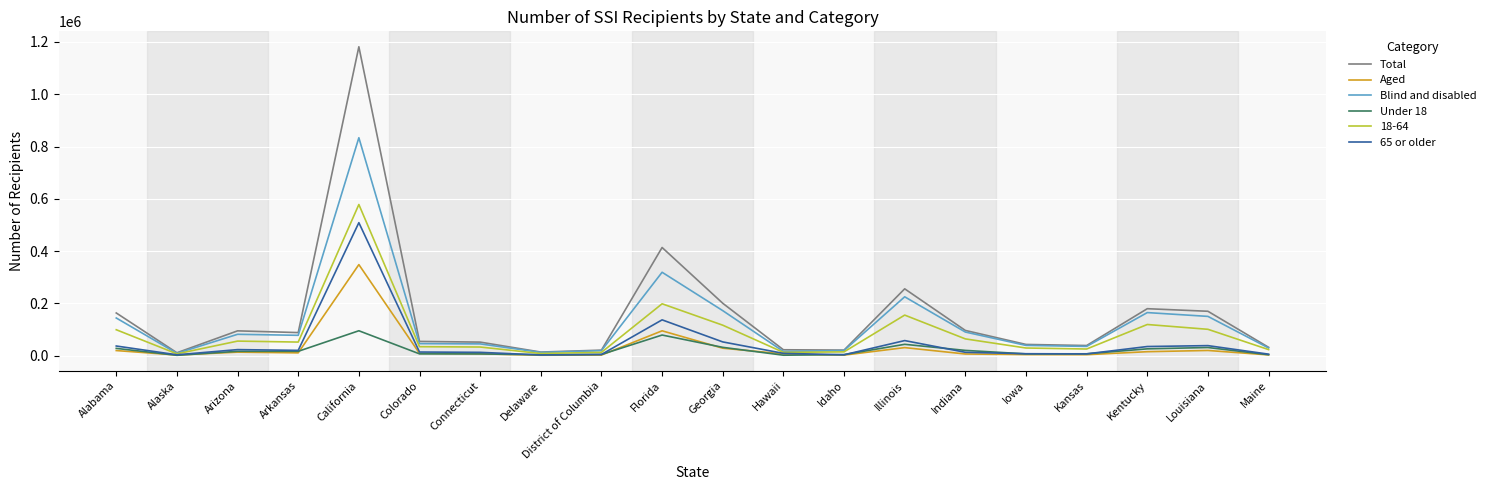

Is it true that 18-64 equals 154944 at Illinois?

True